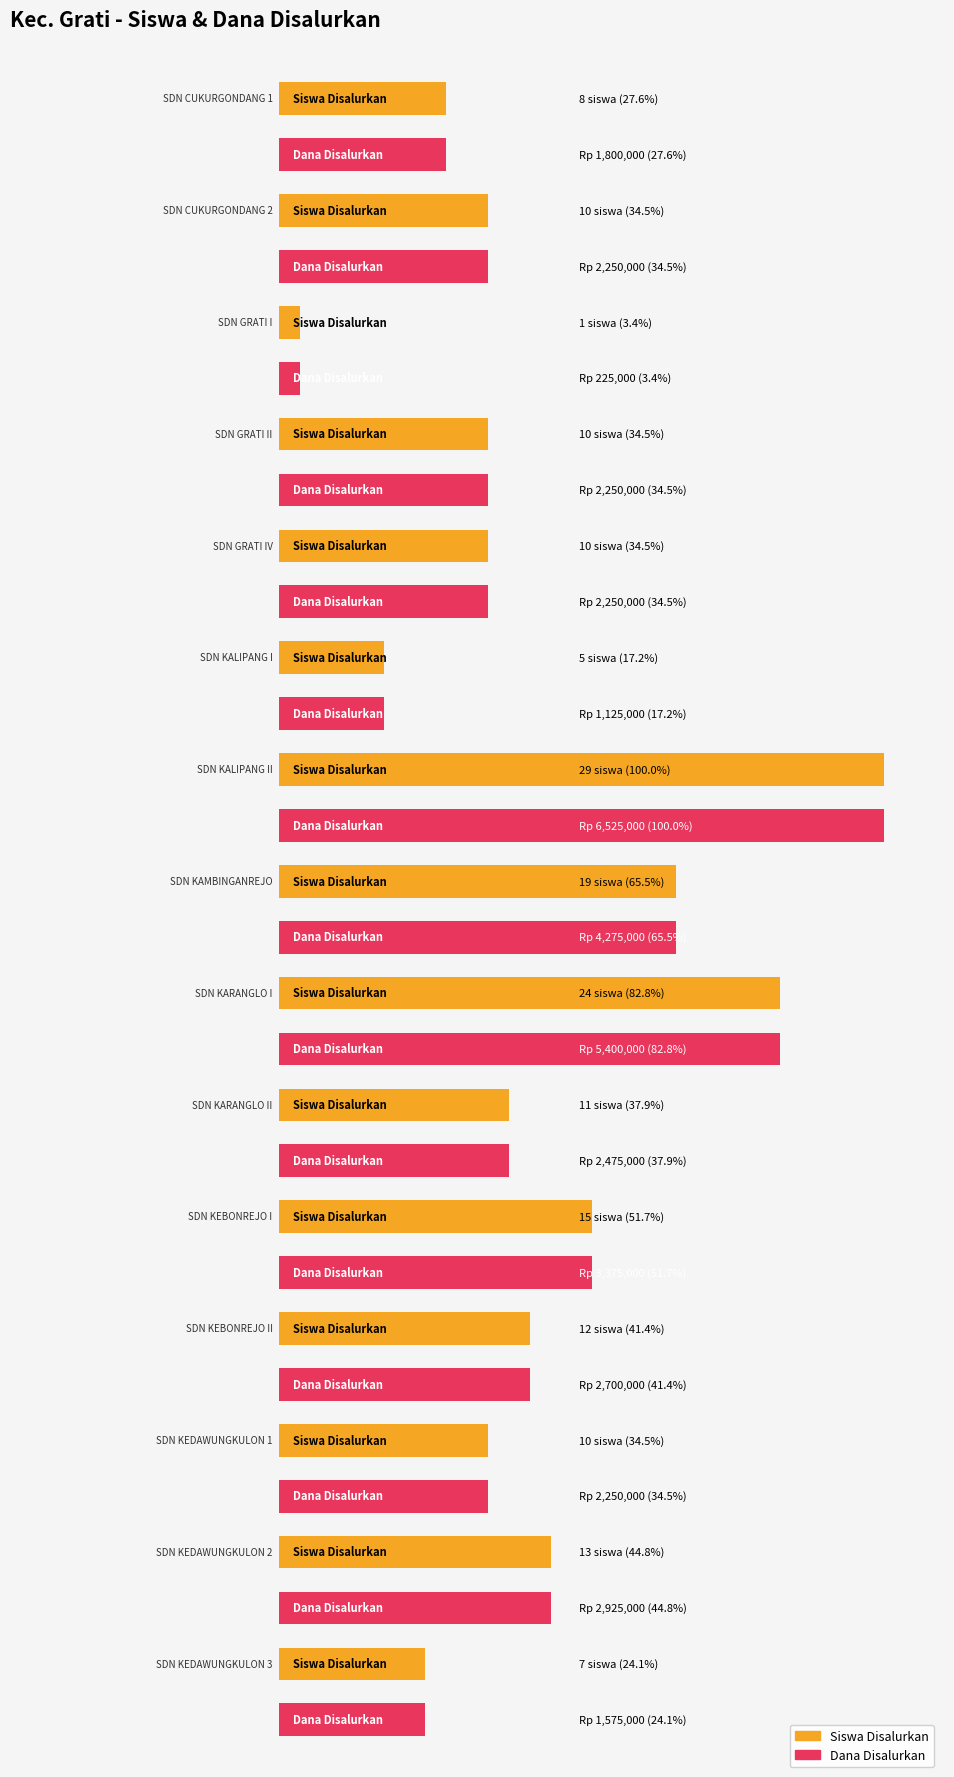

How many series are shown in this chart?

2